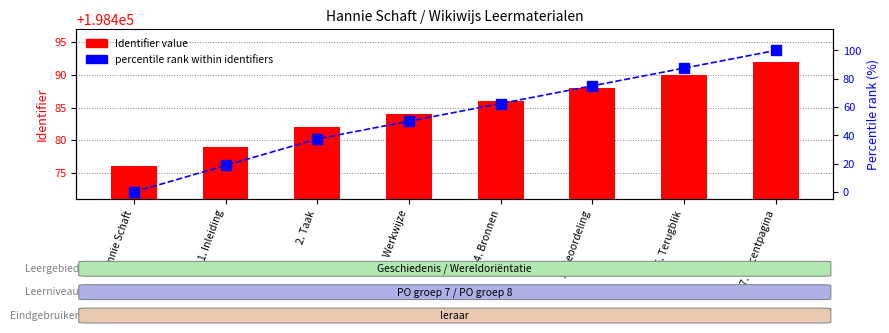

Which series has the largest total across all categories?

Identifier value